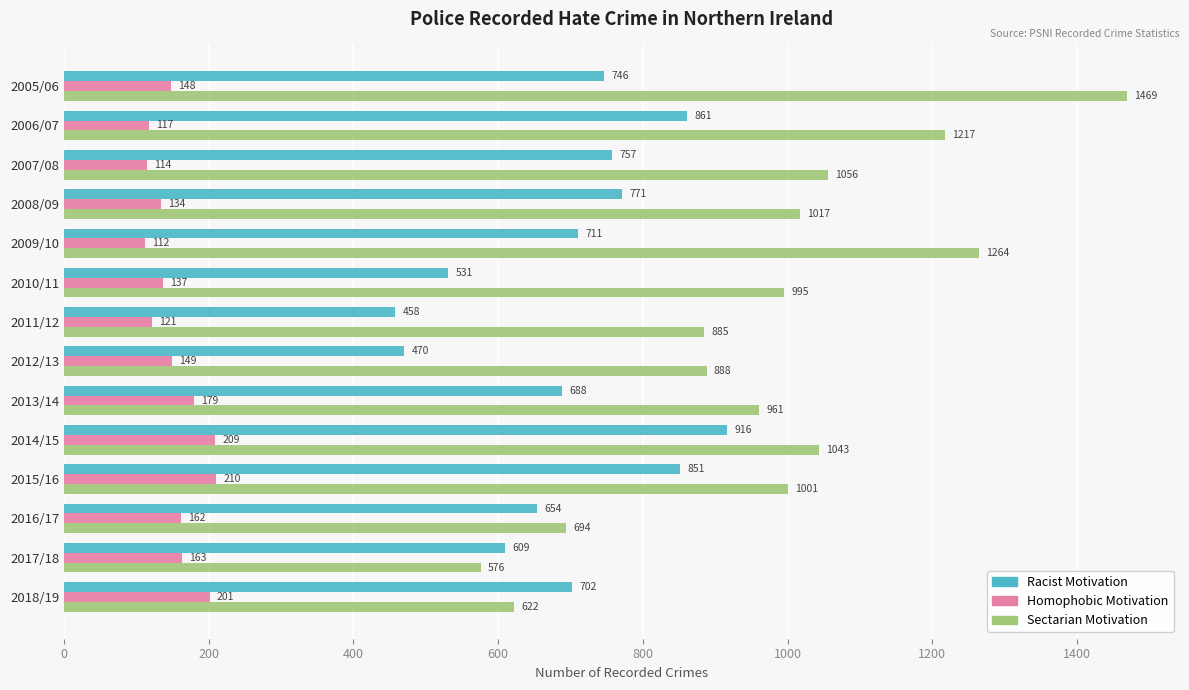

Rank the categories by Racist Motivation value from lowest to highest.

2011/12, 2012/13, 2010/11, 2017/18, 2016/17, 2013/14, 2018/19, 2009/10, 2005/06, 2007/08, 2008/09, 2015/16, 2006/07, 2014/15